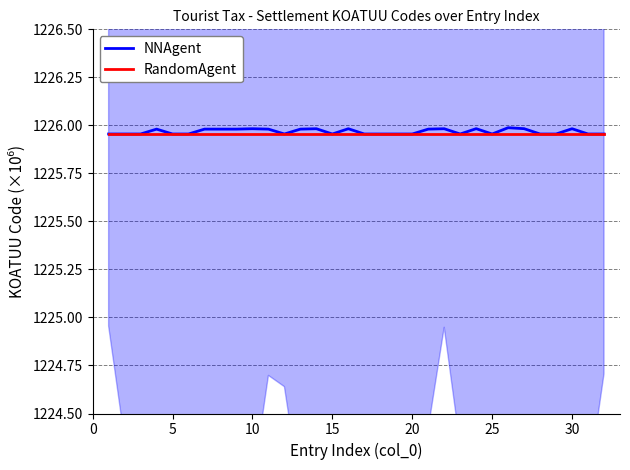

What is the total value across all series at 20?

2451.9